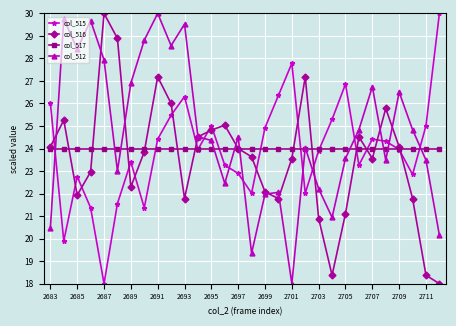

Which series has the largest total across all categories?

col_512